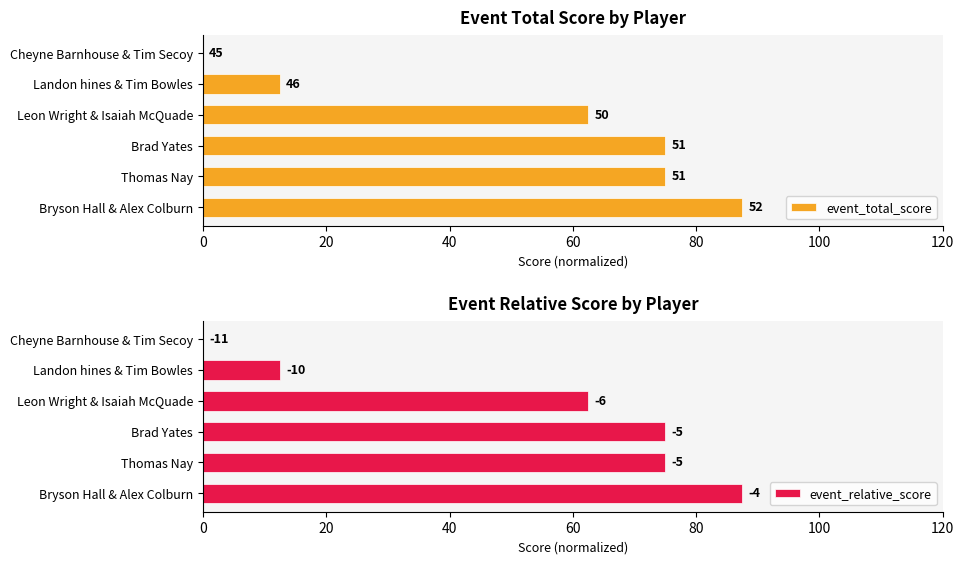

At Bryson Hall & Alex Colburn, list the series in order from smallest to largest.

event_total_score, event_relative_score